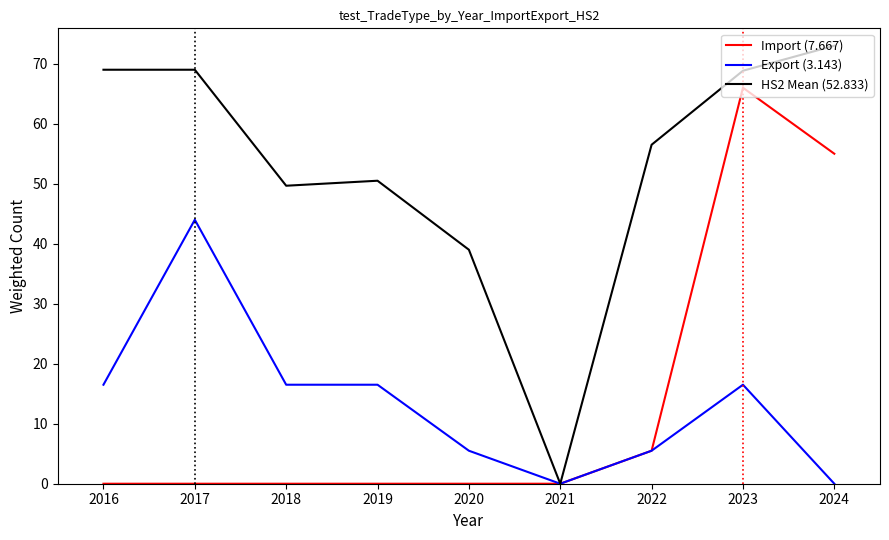

At which category is the sum across all series the highest?

2023